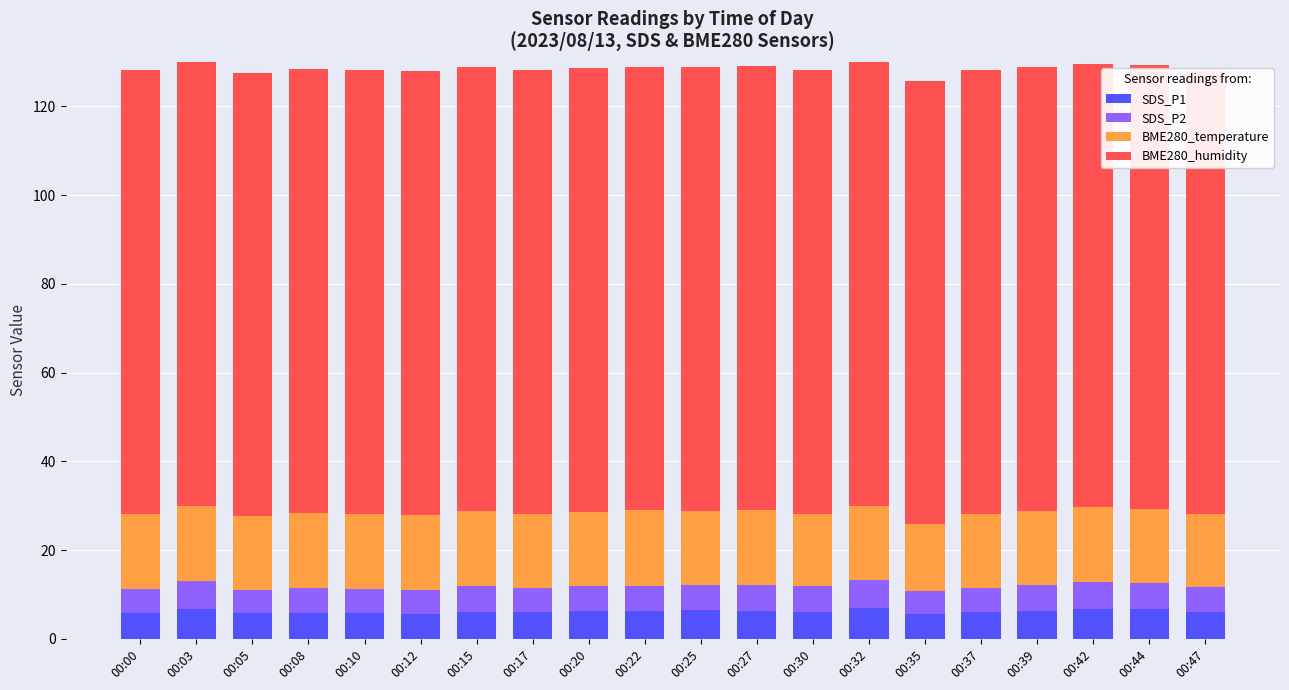

How many distinct data groups are displayed?

4